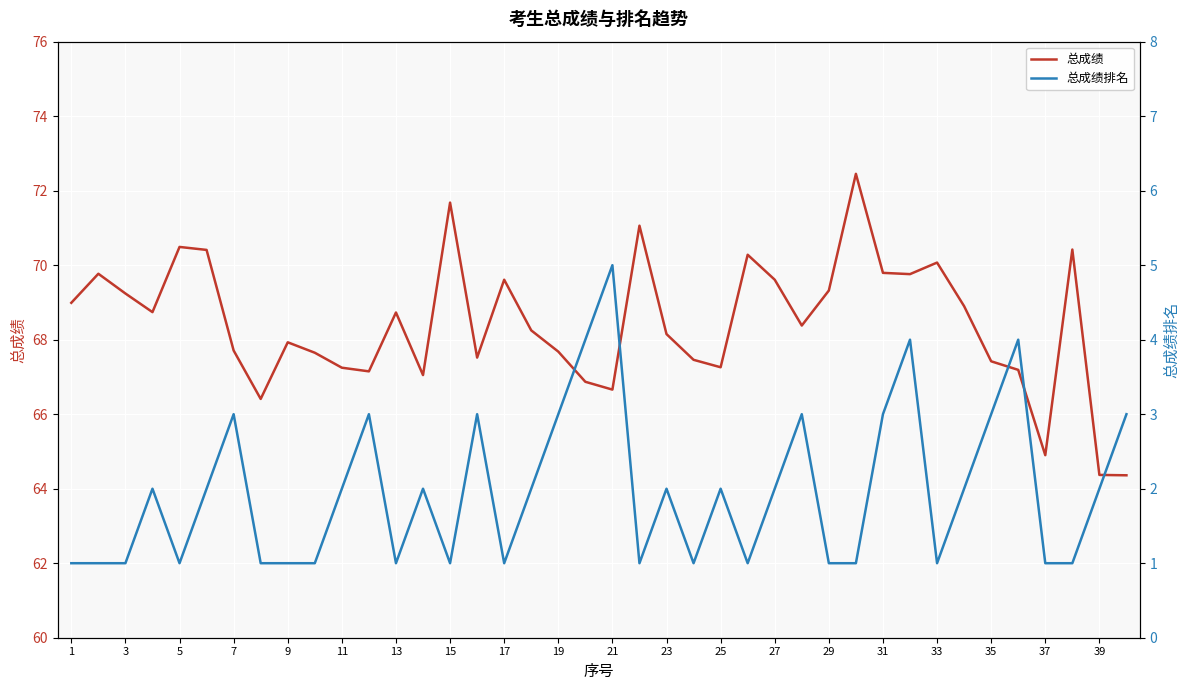

True or false: 总成绩排名 and 总成绩 cross at least once.

False